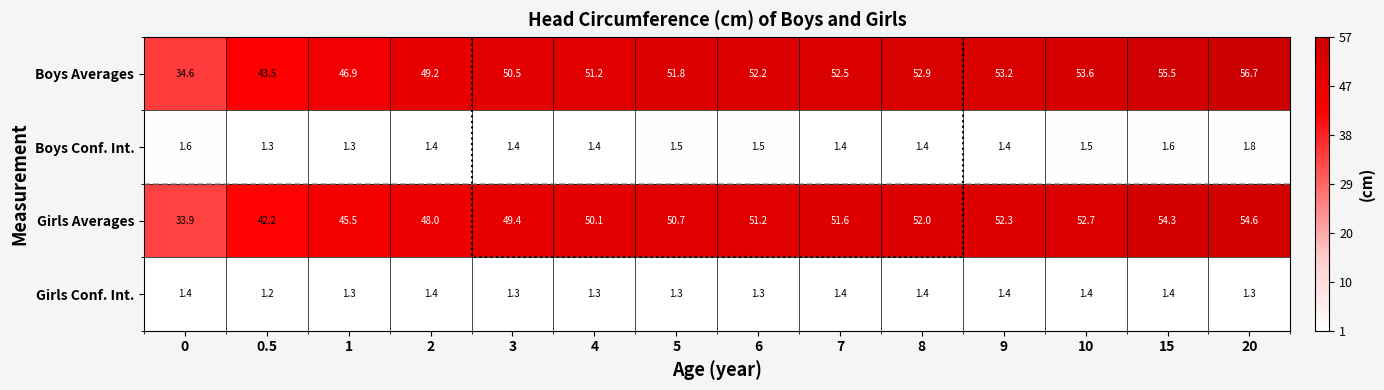

What is the sum of all Boys Conf. Int. values?

20.5